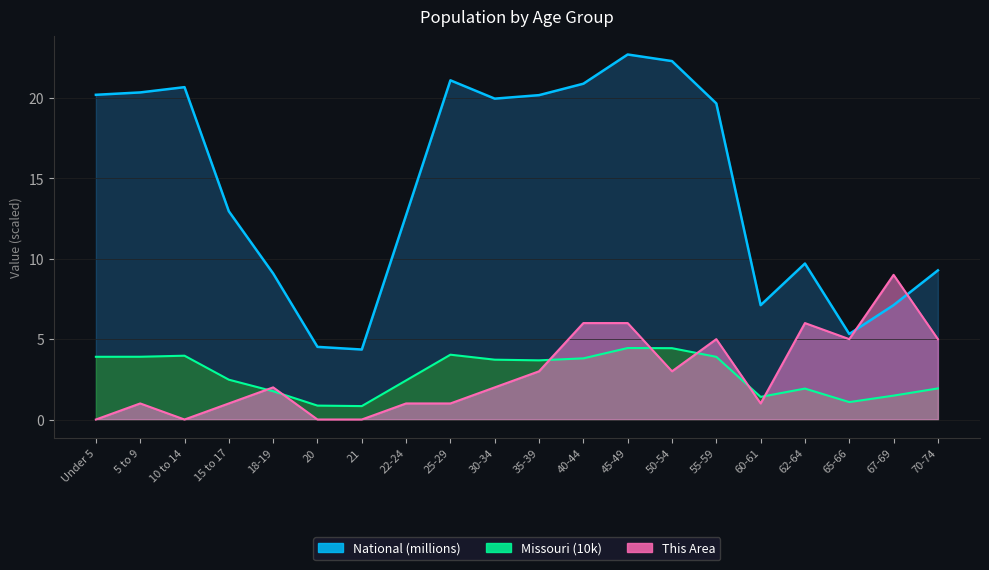

Which series has the largest total across all categories?

National